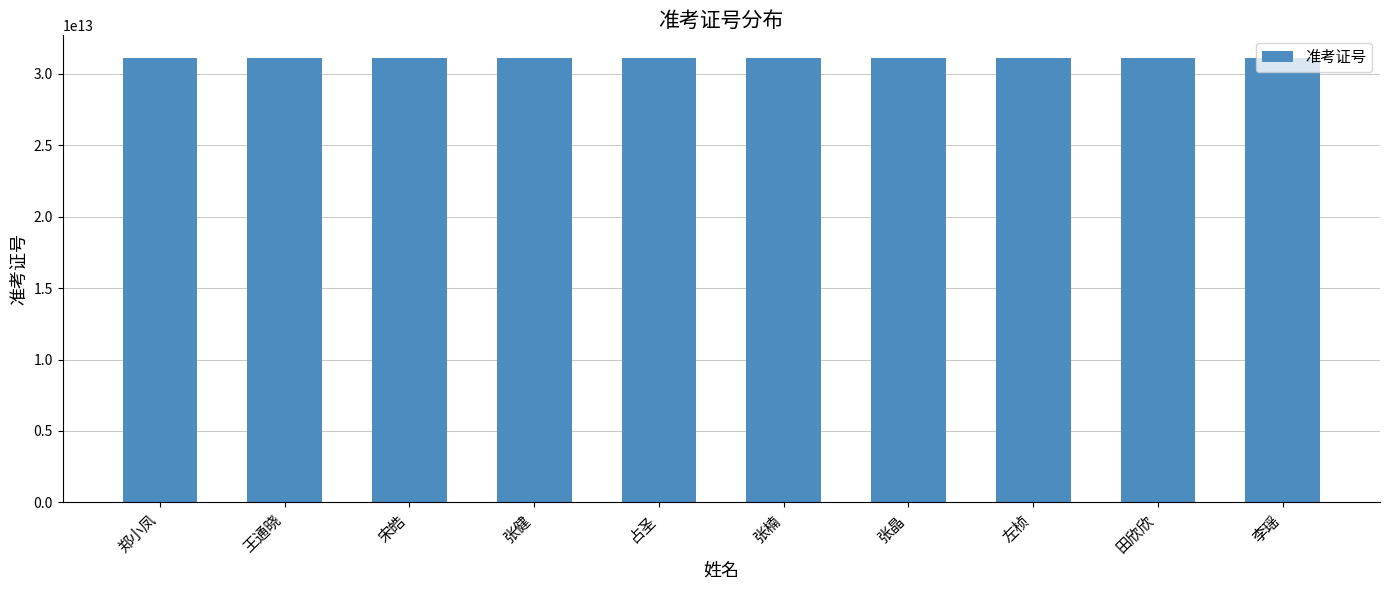

Does the chart contain stacked bars?

No